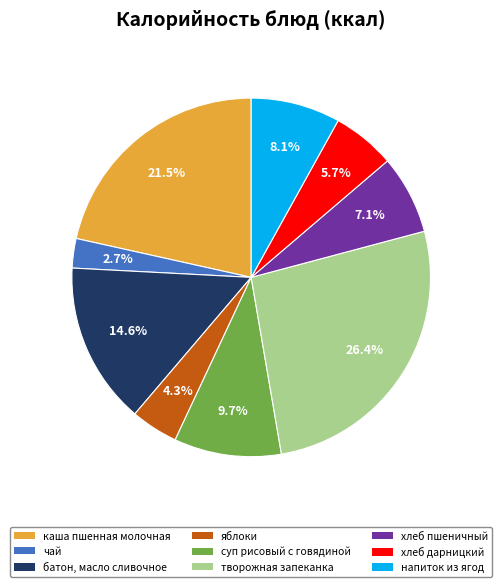

Is there any slice that represents more than half of the pie?

No